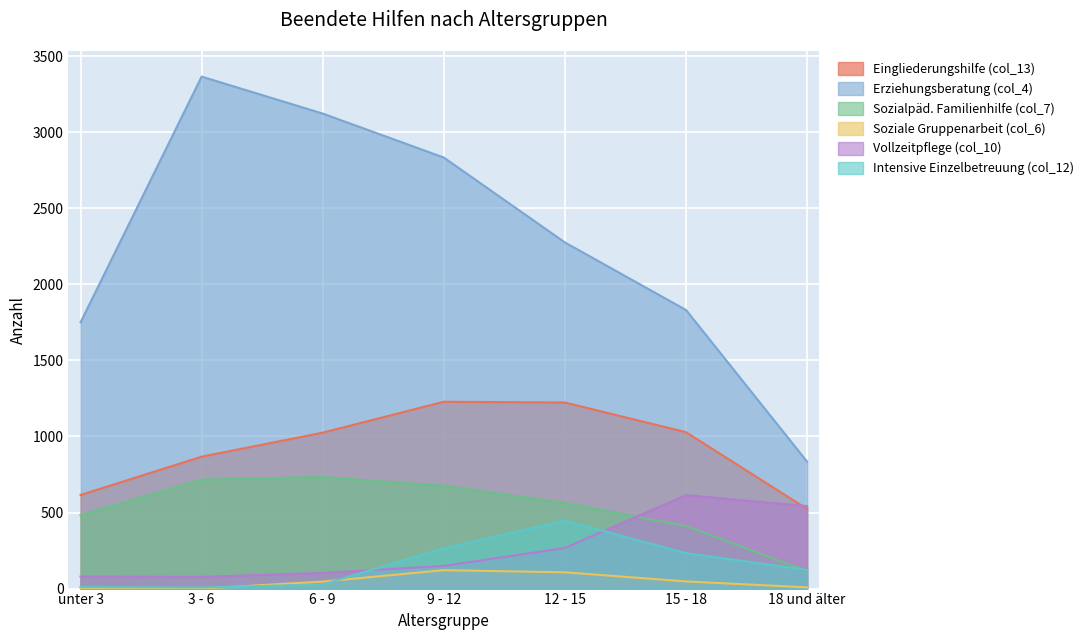

At which label is Vollzeitpflege (col_10) closest to 345?

12 - 15